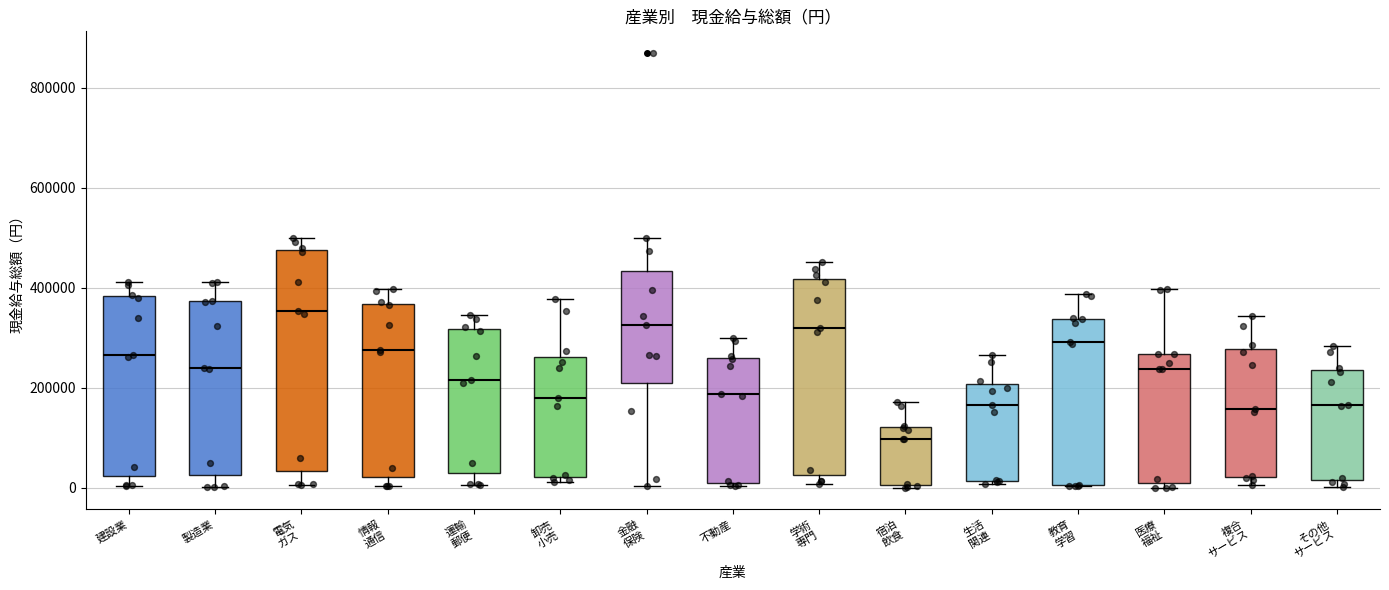

Reading left to right, transcribe this box plot: for each box, give where its median line is, the range the box spans, and where its two whiskers end, as read against the y-axis. The values are not printed on the chart, so give them approximately, as read against the axis.

建設業: median 260000, box 20000 to 380000, whiskers 0 to 420000
製造業: median 240000, box 20000 to 380000, whiskers 0 to 420000
電気 ガス: median 360000, box 40000 to 480000, whiskers 0 to 500000
情報 通信: median 280000, box 20000 to 360000, whiskers 0 to 400000
運輸 郵便: median 220000, box 20000 to 320000, whiskers 0 to 340000
卸売 小売: median 180000, box 20000 to 260000, whiskers 20000 (just below the box's lower edge) to 380000
金融 保険: median 320000, box 200000 to 440000, whiskers 0 to 500000
不動産: median 180000, box 0 to 260000, whiskers 0 to 300000
学術 専門: median 320000, box 20000 to 420000, whiskers 0 to 460000
宿泊 飲食: median 100000, box 0 to 120000, whiskers 0 to 180000
生活 関連: median 160000, box 20000 to 200000, whiskers 0 to 260000
教育 学習: median 300000, box 0 to 340000, whiskers 0 to 380000
医療 福祉: median 240000, box 0 to 260000, whiskers 0 (just below the box's lower edge) to 400000
複合 サービス: median 160000, box 20000 to 280000, whiskers 0 to 340000
その他 サービス: median 160000, box 20000 to 240000, whiskers 0 to 280000